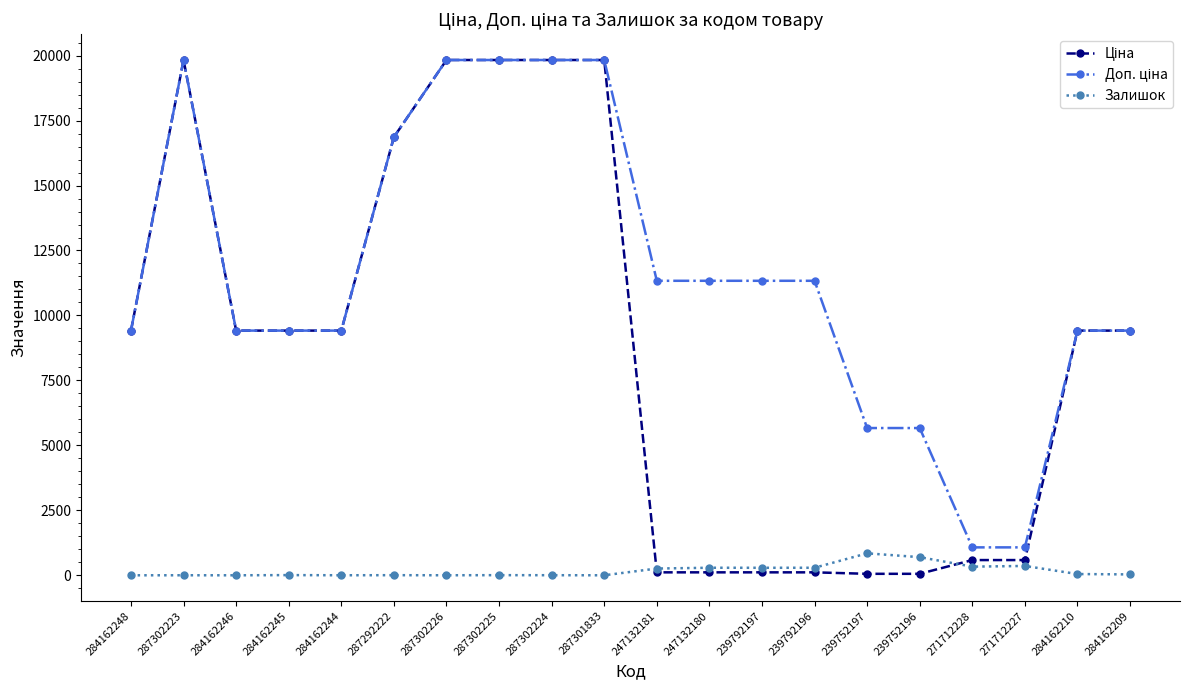

True or false: Залишок has more than 2 interior local peaks.

True